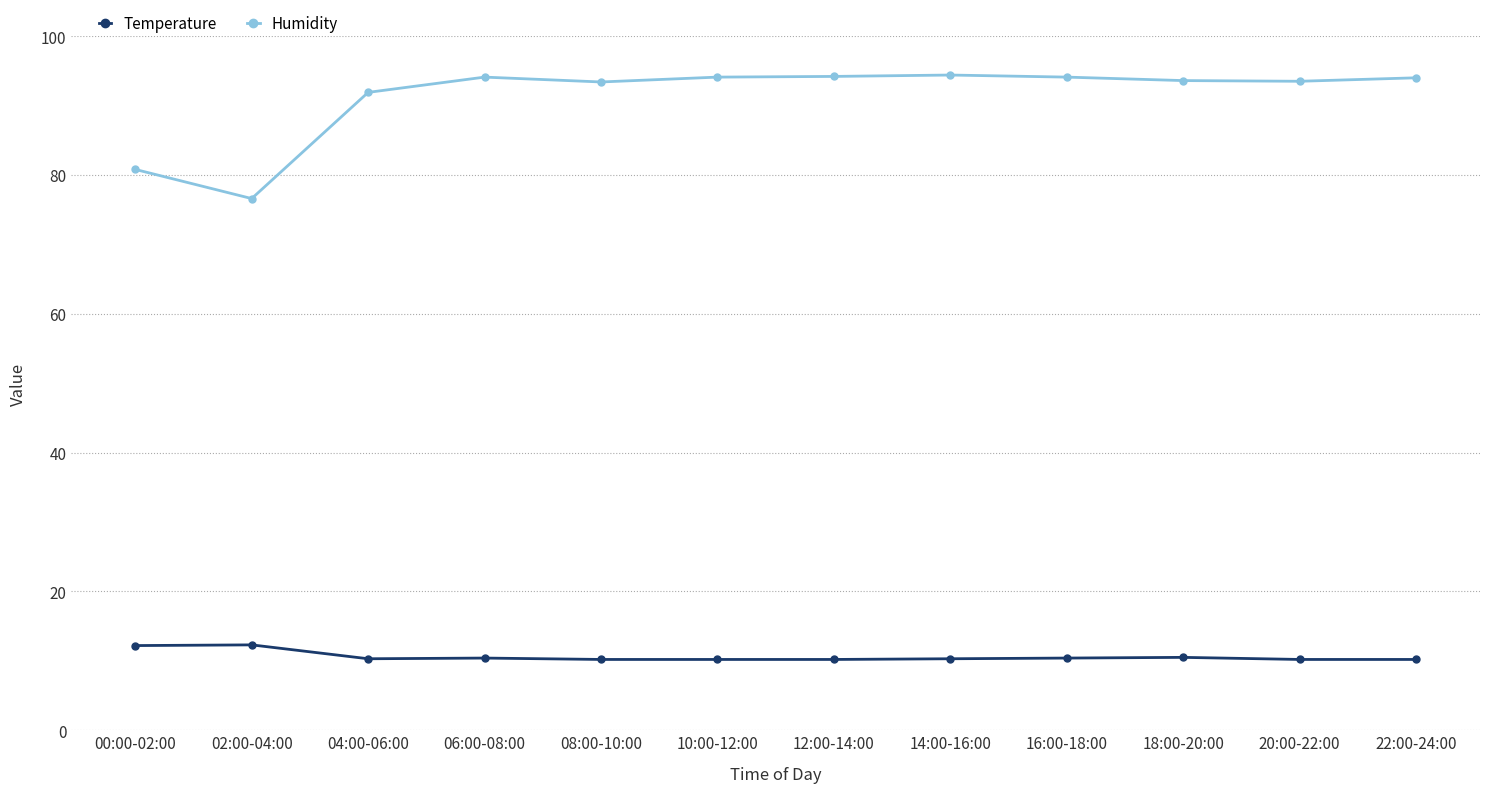

How many data points does each series have?

12